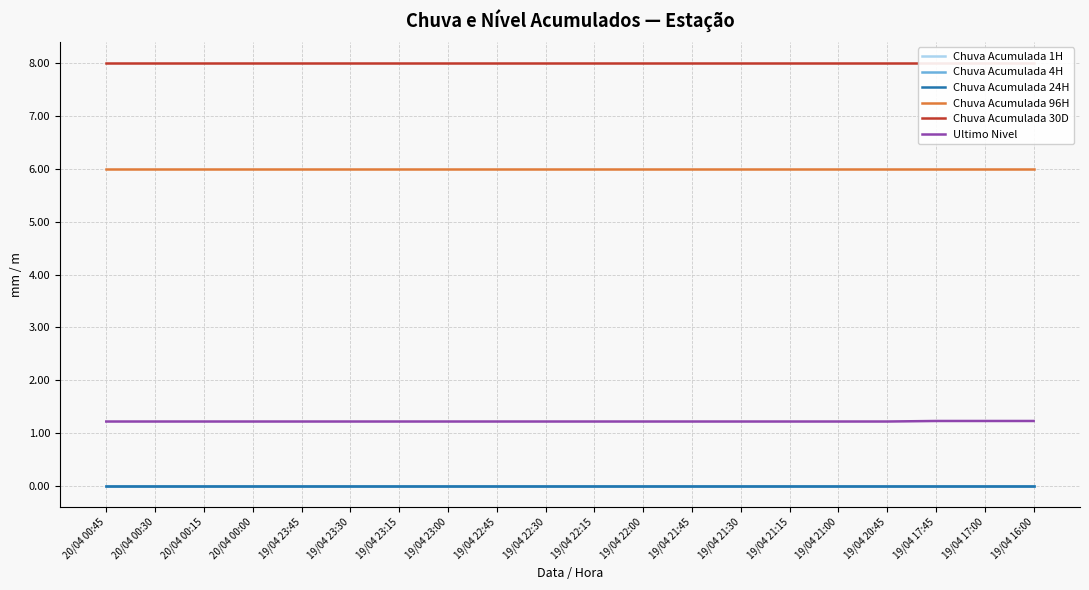

Which category has the lowest value in the Chuva Acumulada 1H series?

20/04 00:45